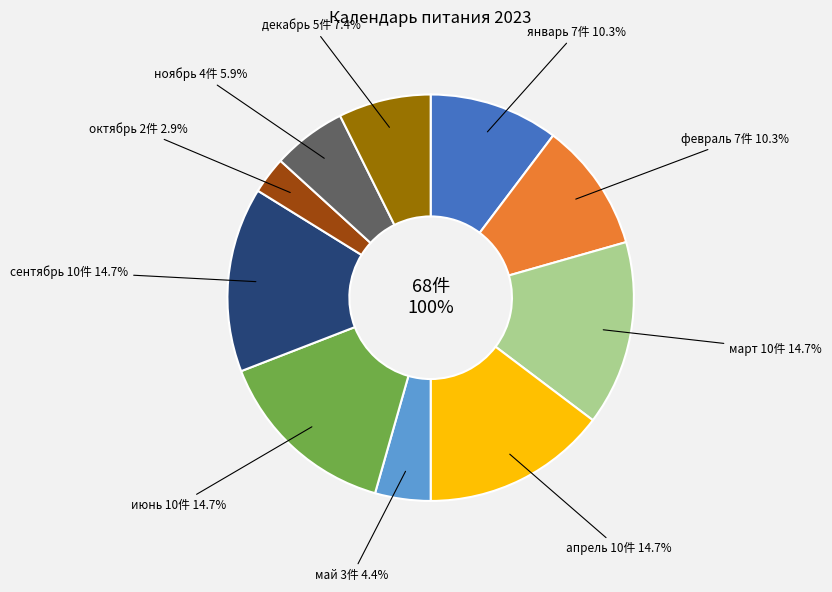

Does февраль account for over 50% of the chart?

No